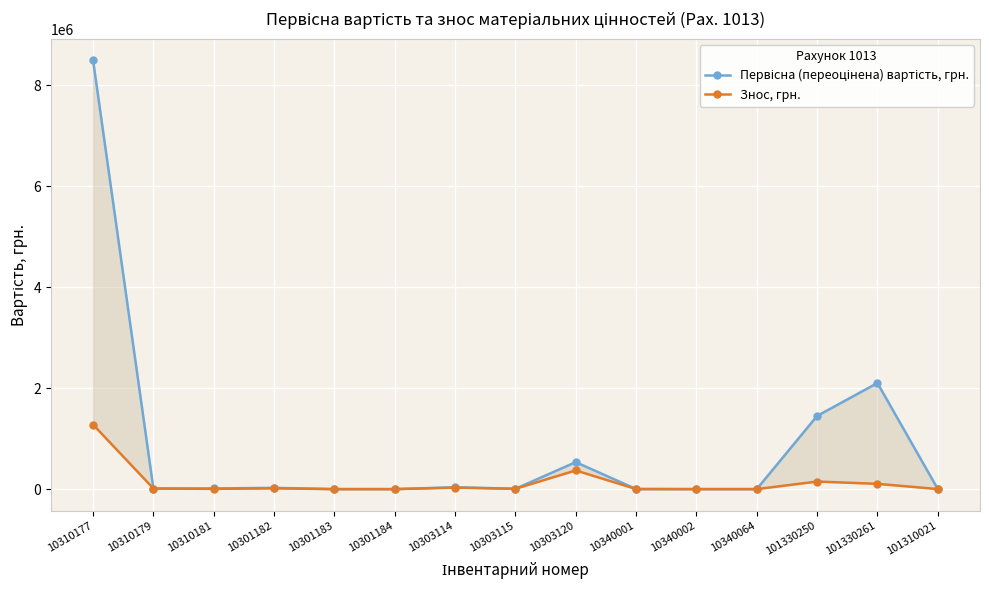

What is the maximum value for Знос, грн.?

1279121.6